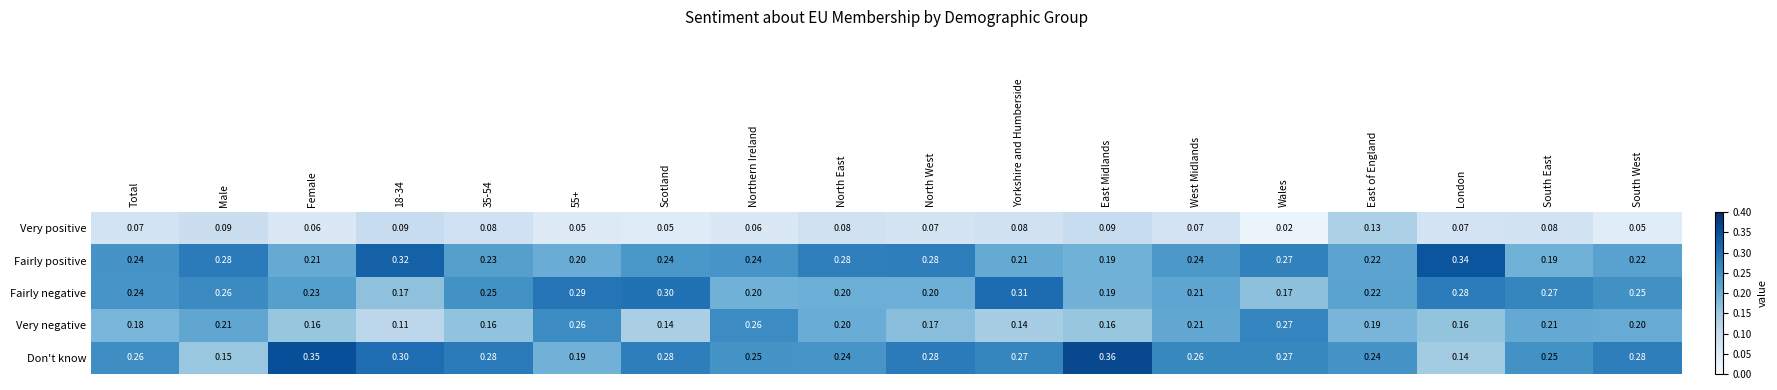

Rank the series by their maximum value, from highest to lowest.

Don't know, Fairly positive, Fairly negative, Very negative, Very positive